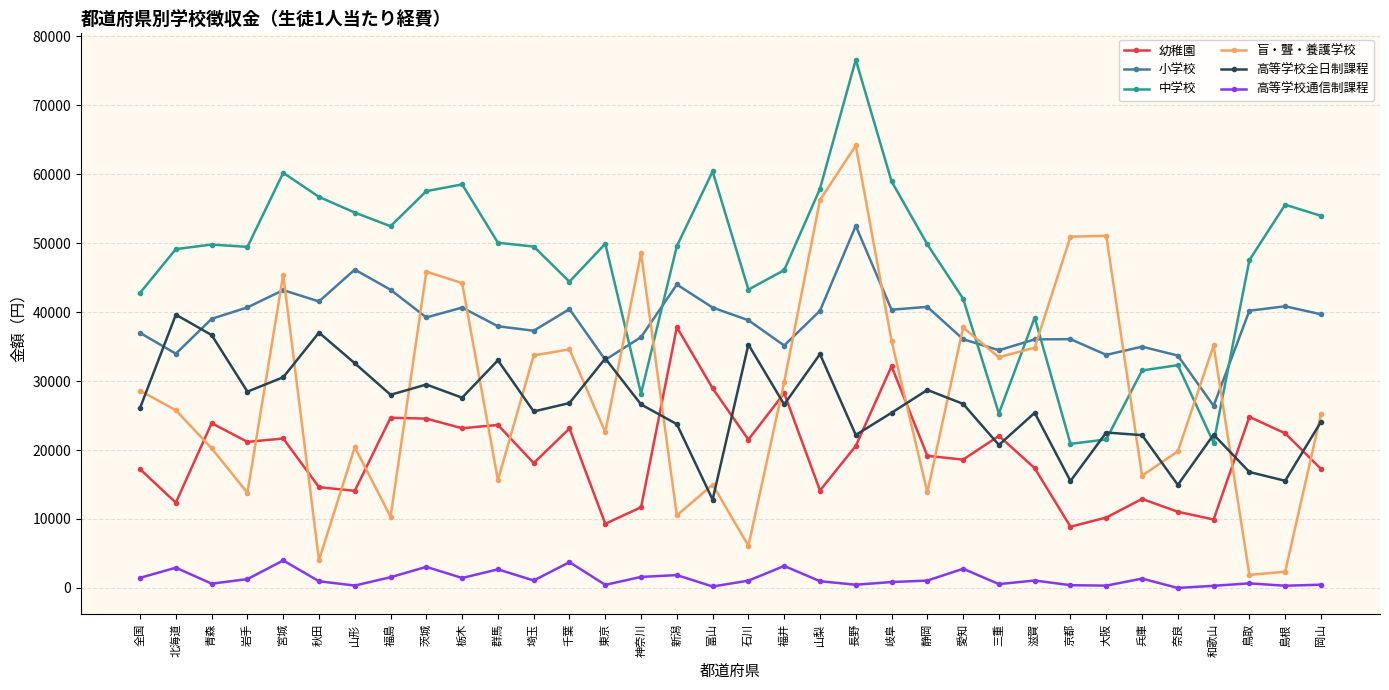

At which category is the sum across all series the highest?

長野